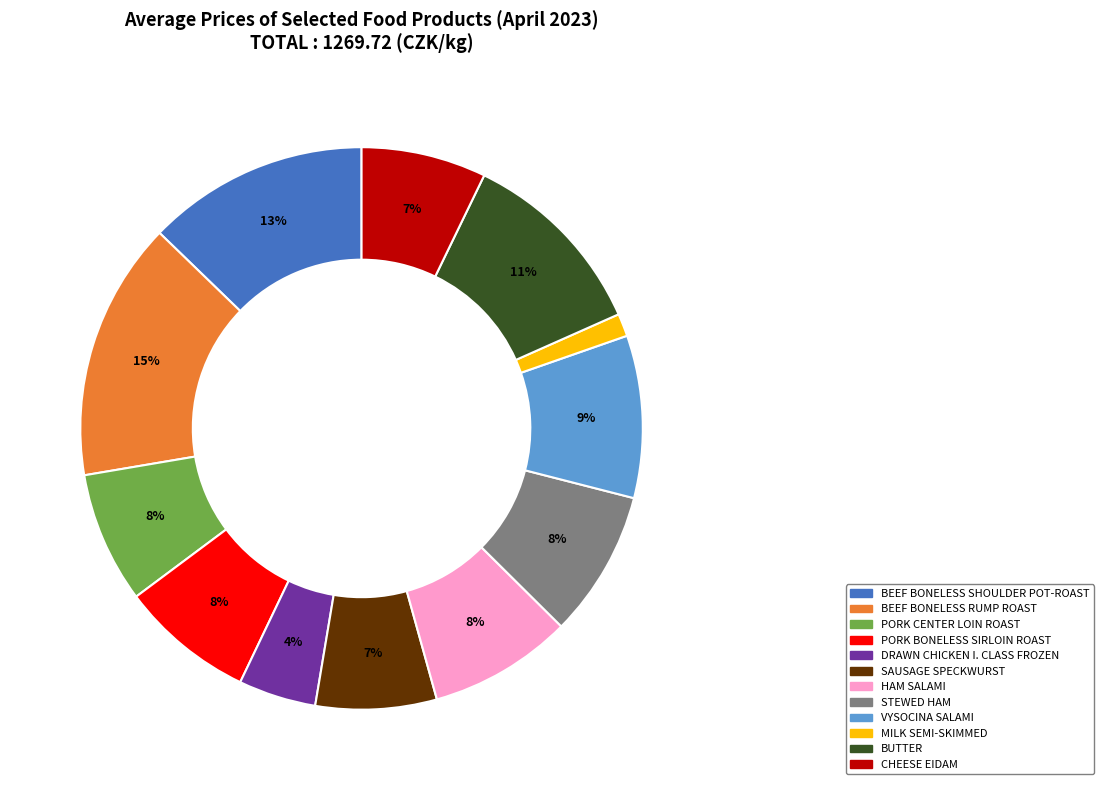

Which category has the smallest portion of the pie?

MILK SEMI-SKIMMED